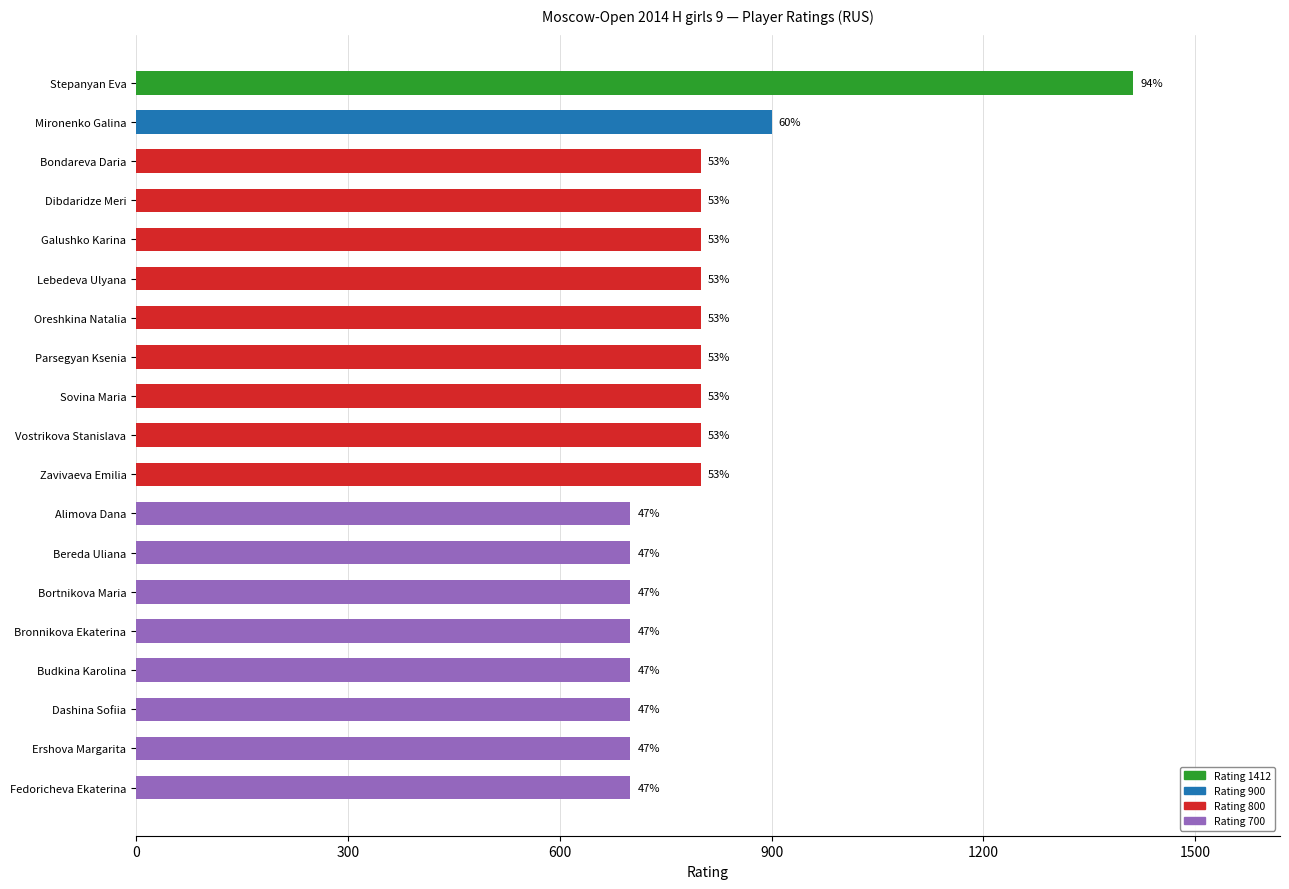

At which category is the sum across all series the highest?

Stepanyan Eva